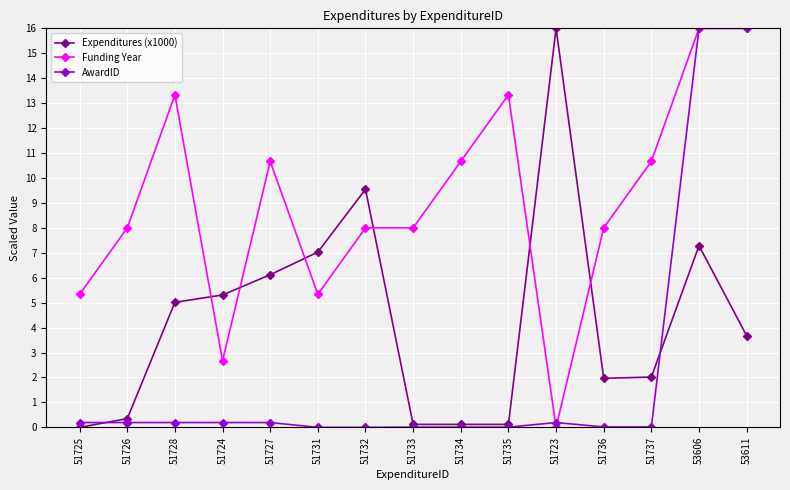

List the series in order of their overall mean, lowest first.

AwardID, Expenditures (x1000), Funding Year